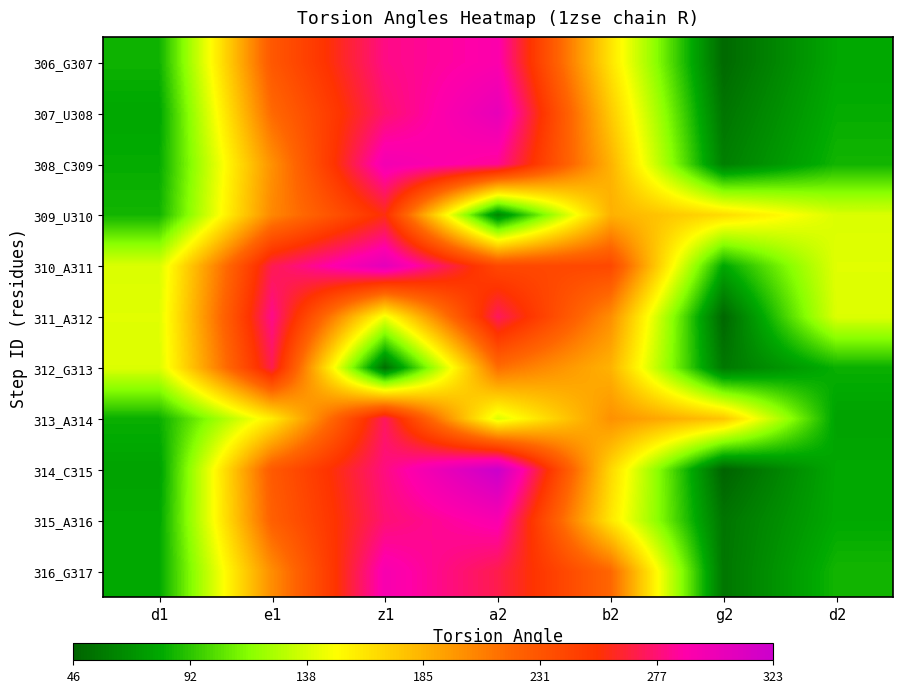

Reading right to left, list all the values displayed in this chart.

306_G307: d2=79.6	g2=49.2	b2=162.0	a2=290.1	z1=280.6	e1=228.7	d1=84.5
307_U308: d2=82.2	g2=55.0	b2=173.9	a2=303.9	z1=275.5	e1=217.5	d1=79.6
308_C309: d2=85.5	g2=60.0	b2=184.7	a2=283.6	z1=296.1	e1=199.8	d1=82.2
309_U310: d2=139.5	g2=165.6	b2=185.3	a2=63.9	z1=256.7	e1=203.9	d1=85.5
310_A311: d2=141.4	g2=79.7	b2=239.4	a2=239.5	z1=306.0	e1=269.9	d1=139.5
311_A312: d2=140.1	g2=48.0	b2=200.9	a2=272.2	z1=145.6	e1=281.5	d1=141.4
312_G313: d2=83.5	g2=56.5	b2=184.5	a2=215.6	z1=52.7	e1=269.1	d1=140.1
313_A314: d2=77.5	g2=175.9	b2=199.6	a2=140.4	z1=272.3	e1=158.4	d1=83.5
314_C315: d2=80.0	g2=46.0	b2=167.8	a2=323.1	z1=279.6	e1=227.4	d1=77.5
315_A316: d2=80.6	g2=55.0	b2=160.9	a2=291.7	z1=276.8	e1=223.3	d1=80.0
316_G317: d2=86.0	g2=55.7	b2=219.1	a2=269.2	z1=293.0	e1=201.5	d1=80.6